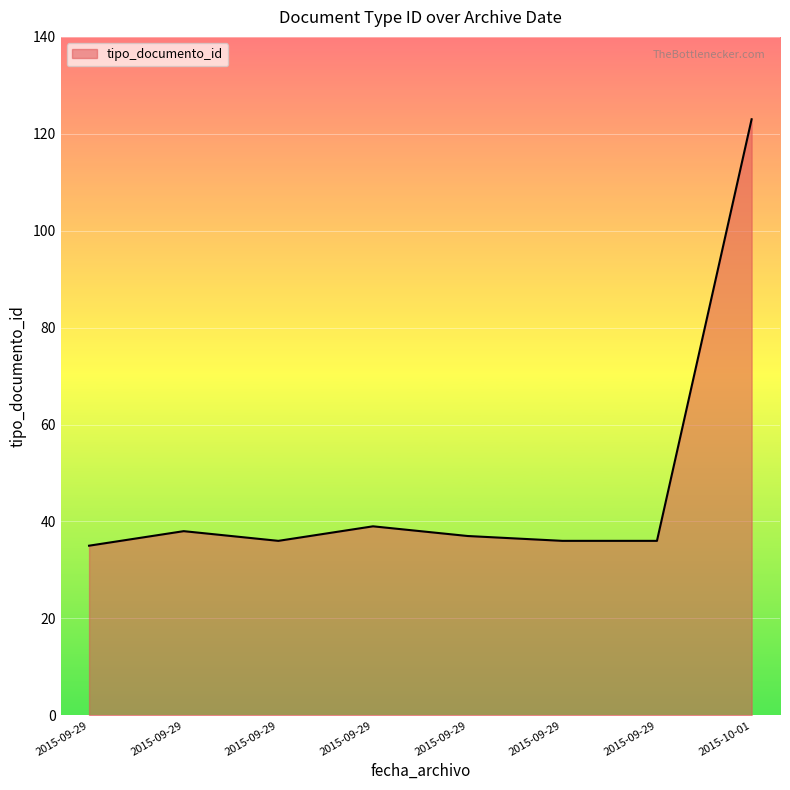

What is the sum of all values?

380